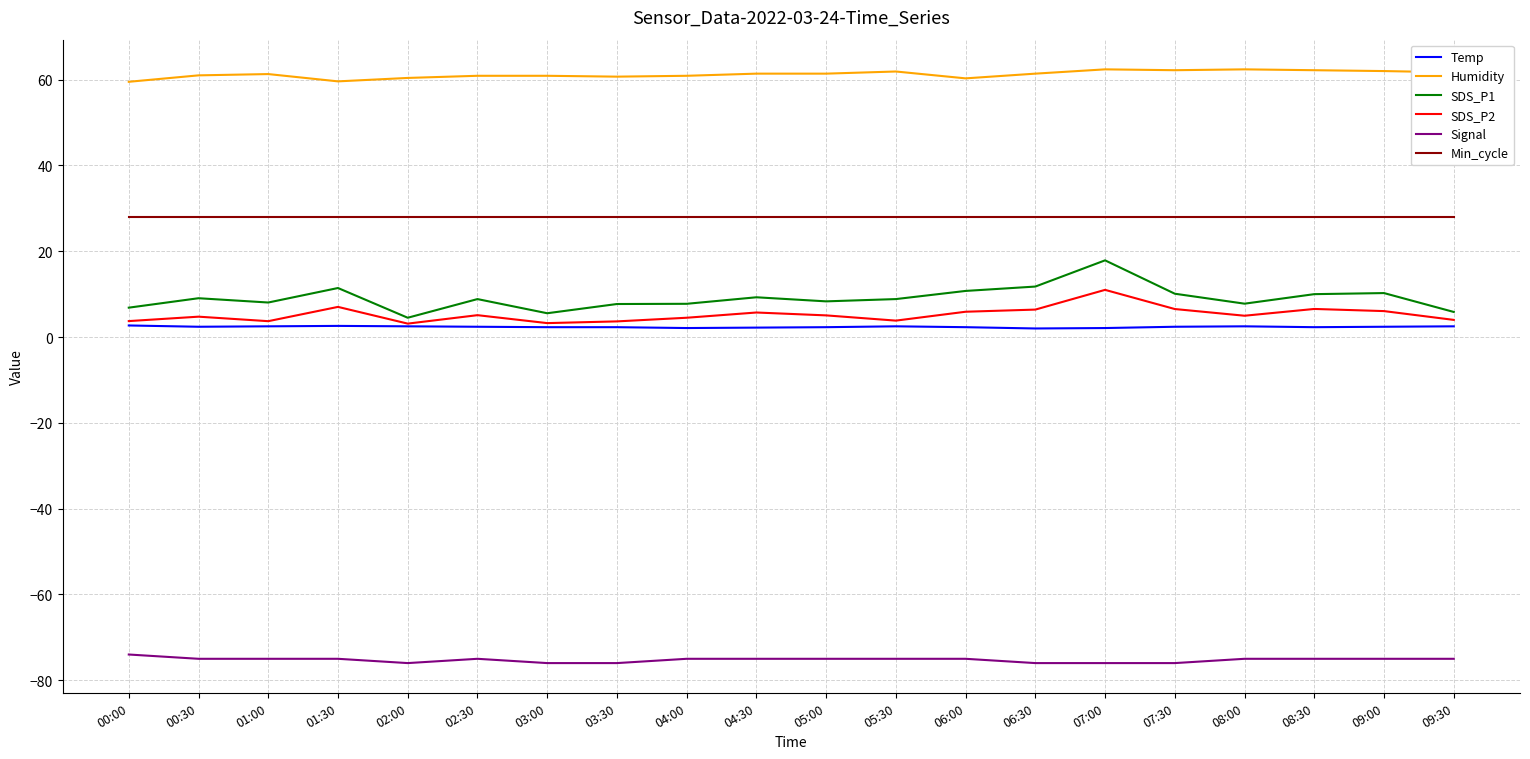

True or false: Humidity and Min_cycle intersect in this chart.

False